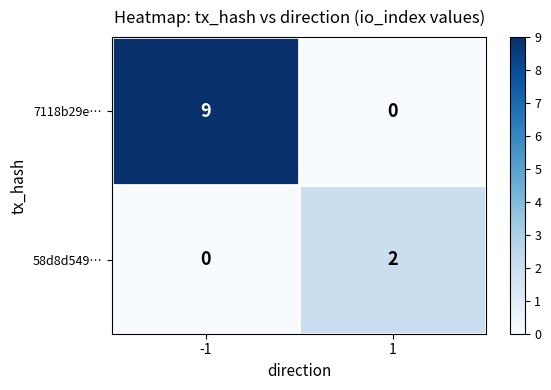

The value of 7118b29e… at 1 is -4. True or false?

False